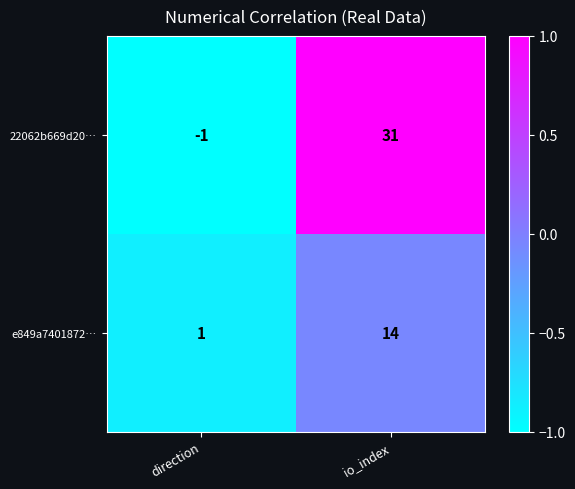

At which label does e849a7401872… reach its minimum?

direction